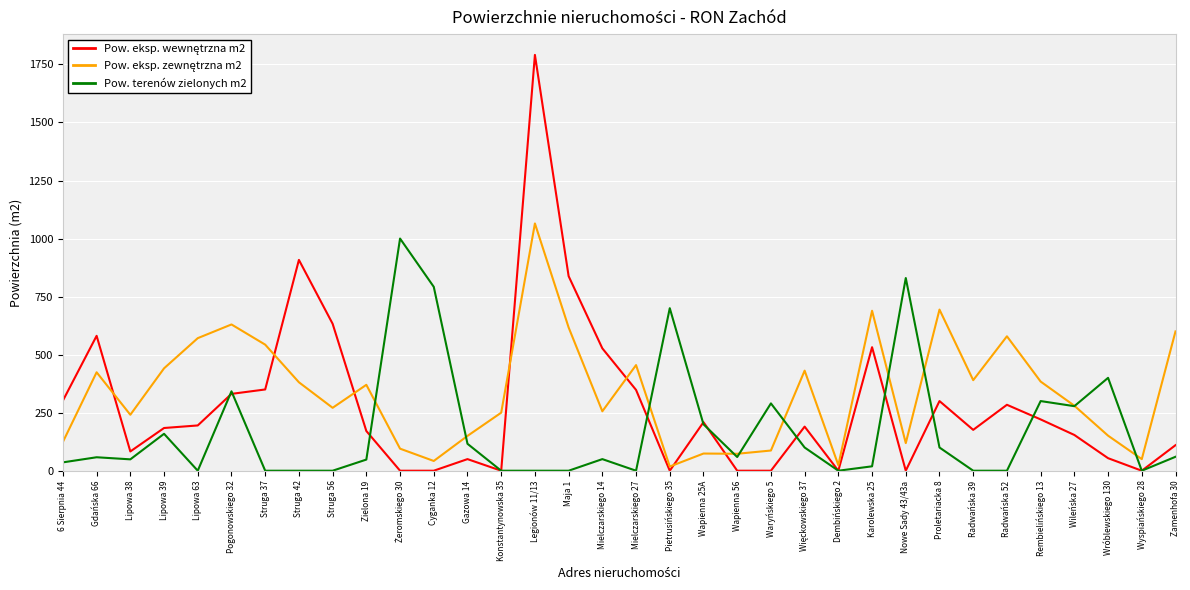

The value of Pow. terenów zielonych m2 at Radwańska 52 is 0. True or false?

True